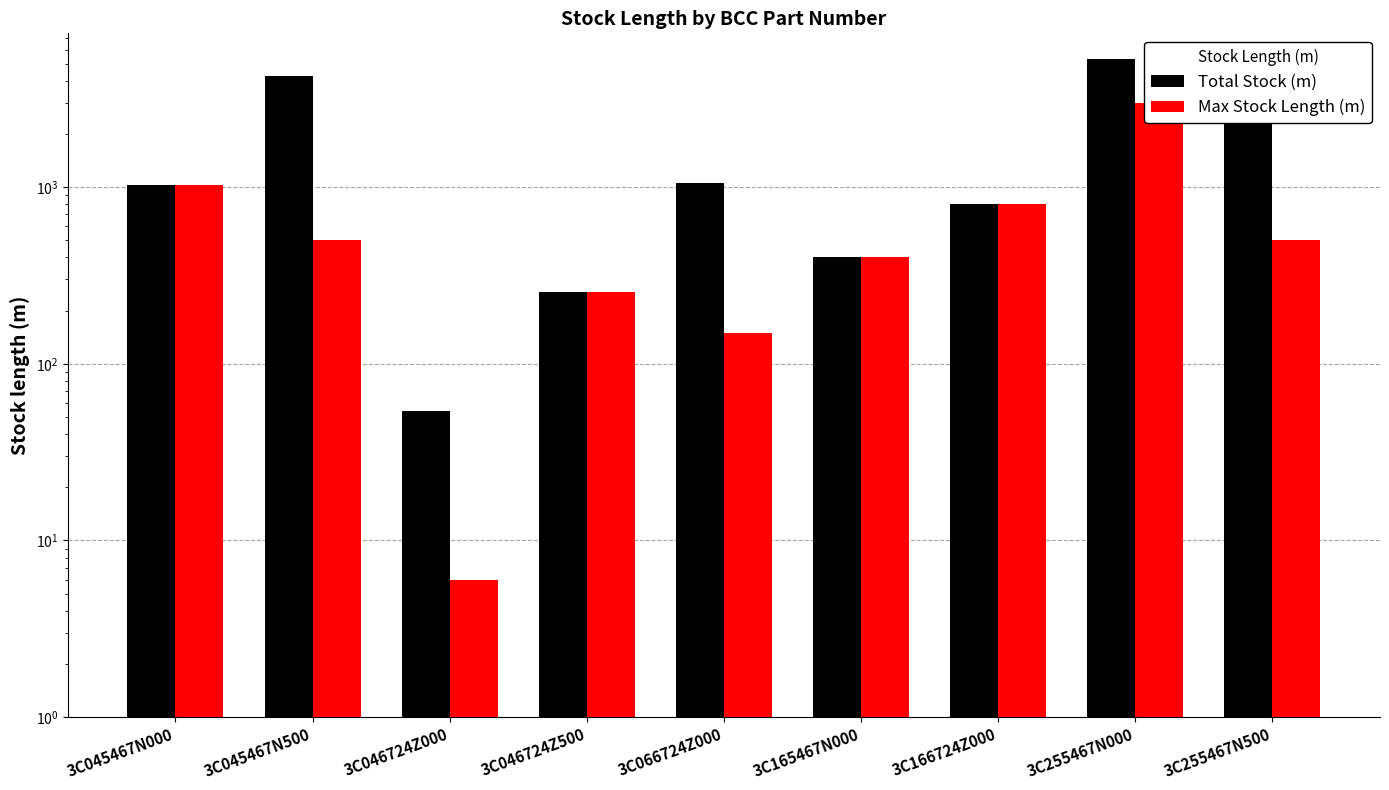

What is the sum of all Total Stock (m) values?

17377